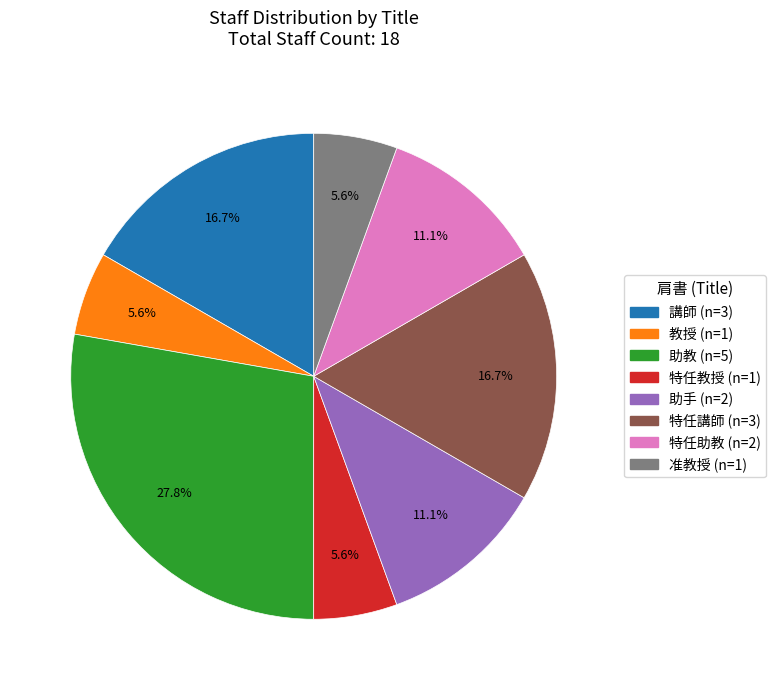

Is there any slice that represents more than half of the pie?

No